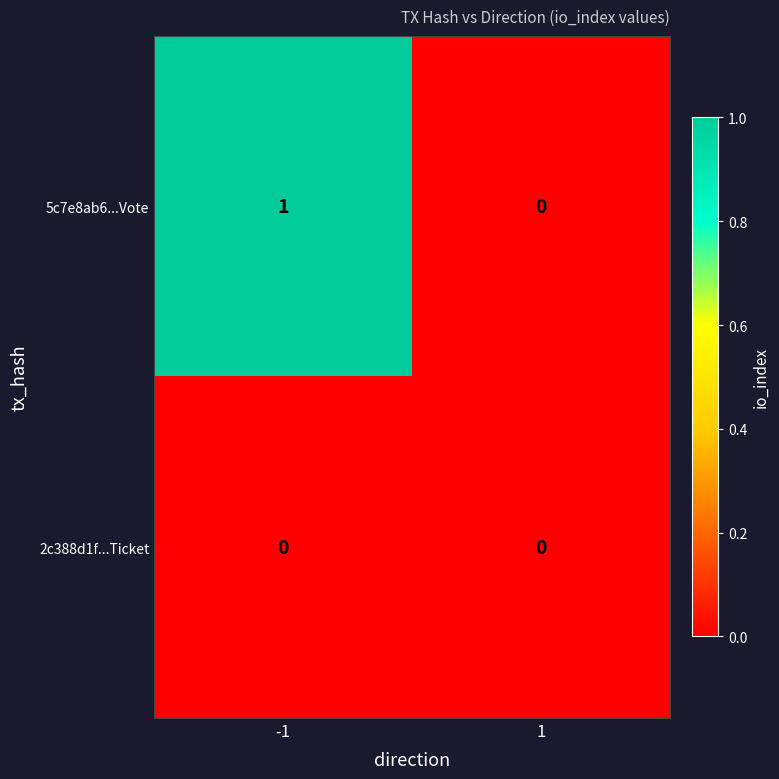

Which series has the largest range (max minus min)?

5c7e8ab6...Vote